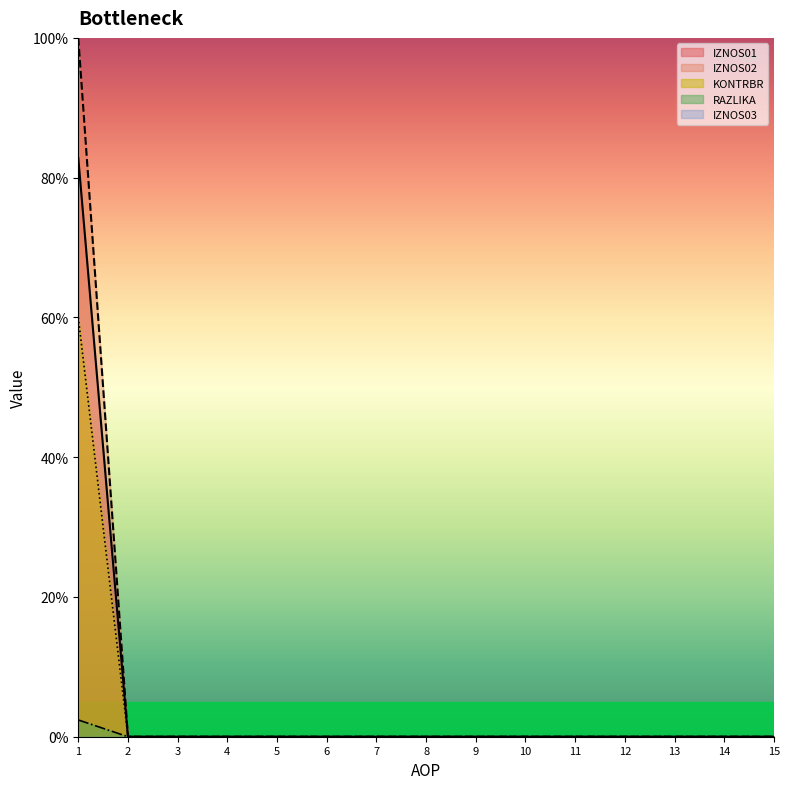

How many lines are shown in the chart?

5